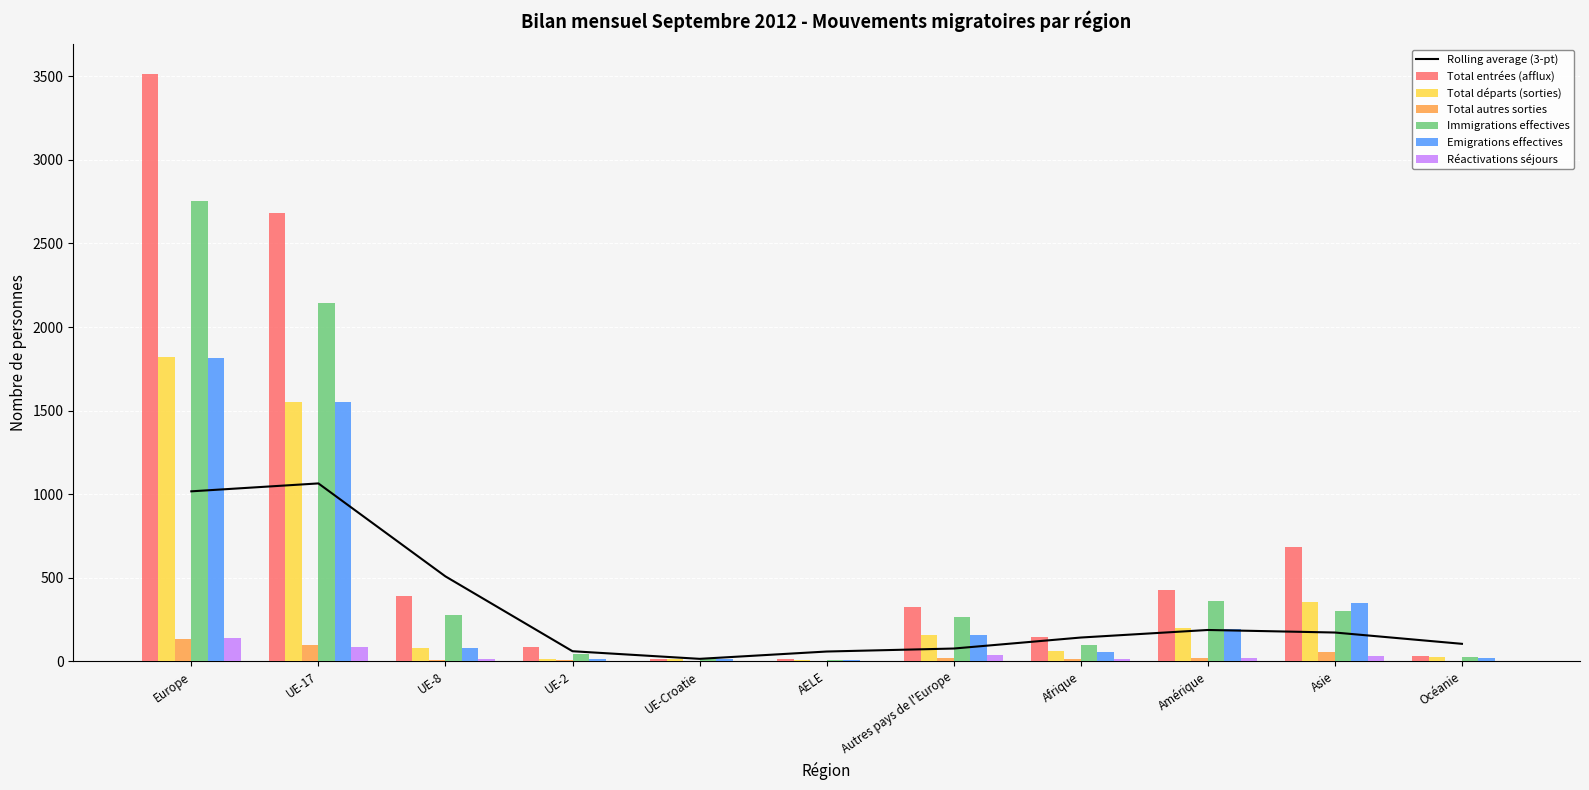

What is the maximum value for Immigrations effectives?

2754